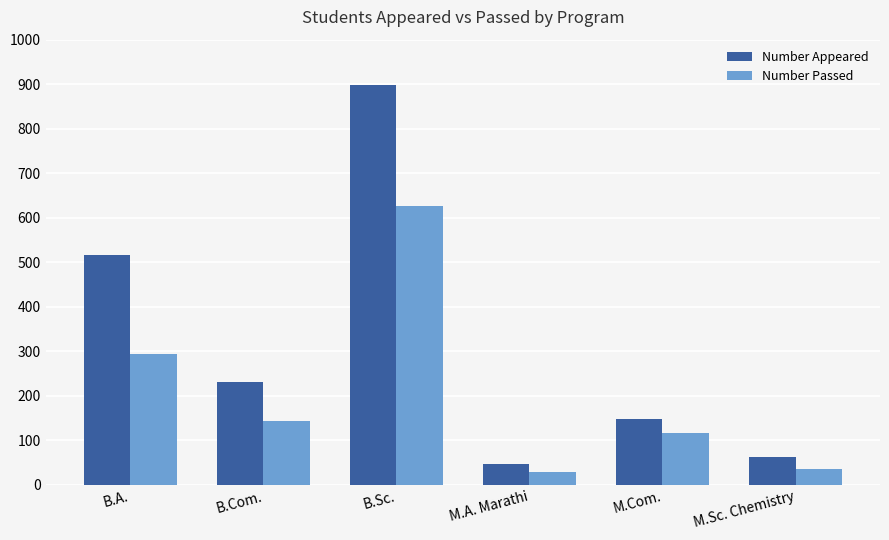

Reading left to right, transcribe all the data shown in this chart.

Number Appeared: B.A.=517	B.Com.=232	B.Sc.=898	M.A. Marathi=47	M.Com.=147	M.Sc. Chemistry=62
Number Passed: B.A.=293	B.Com.=143	B.Sc.=626	M.A. Marathi=28	M.Com.=117	M.Sc. Chemistry=35